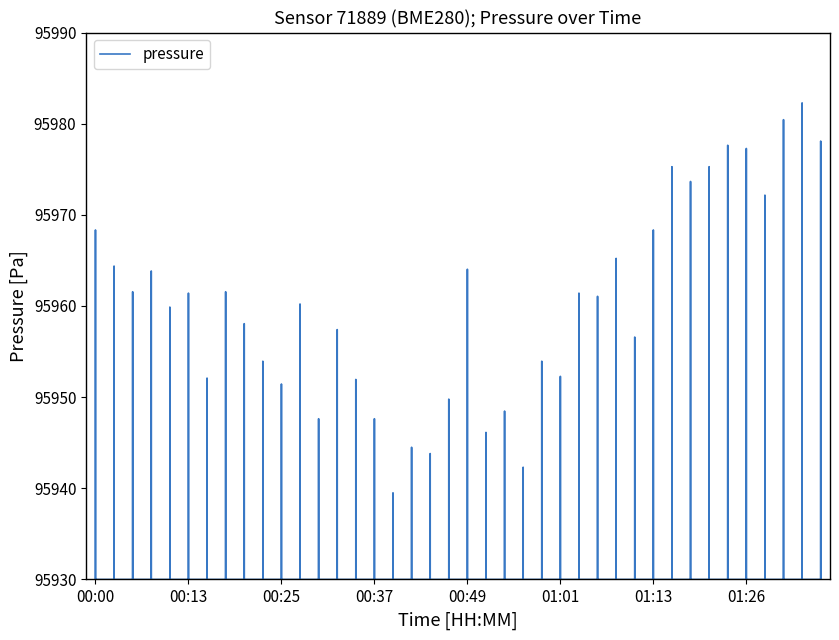

What value does the data have at 01:31?

95980.4